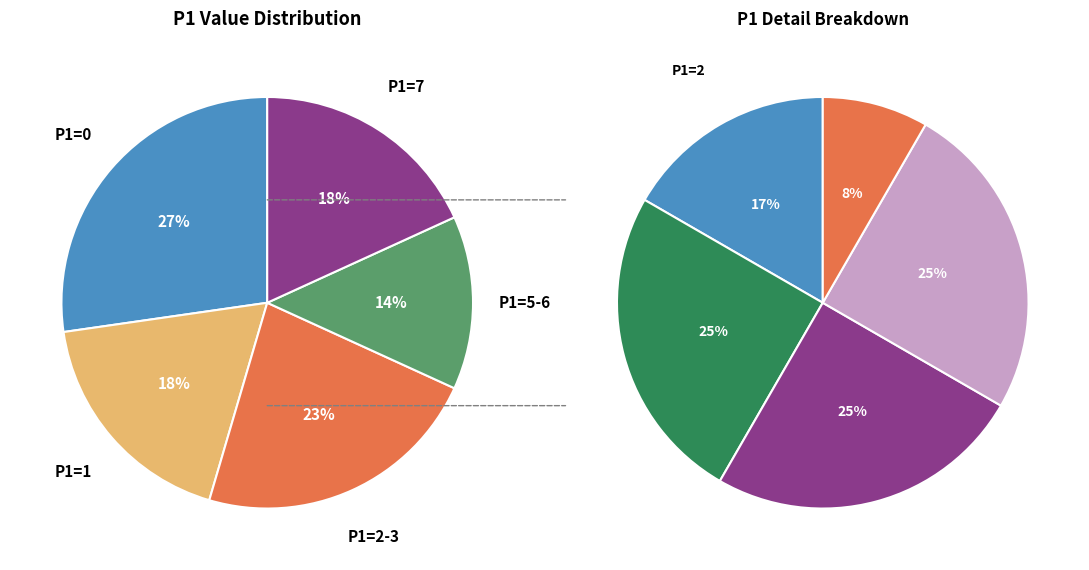

Does any single category account for the majority?

No